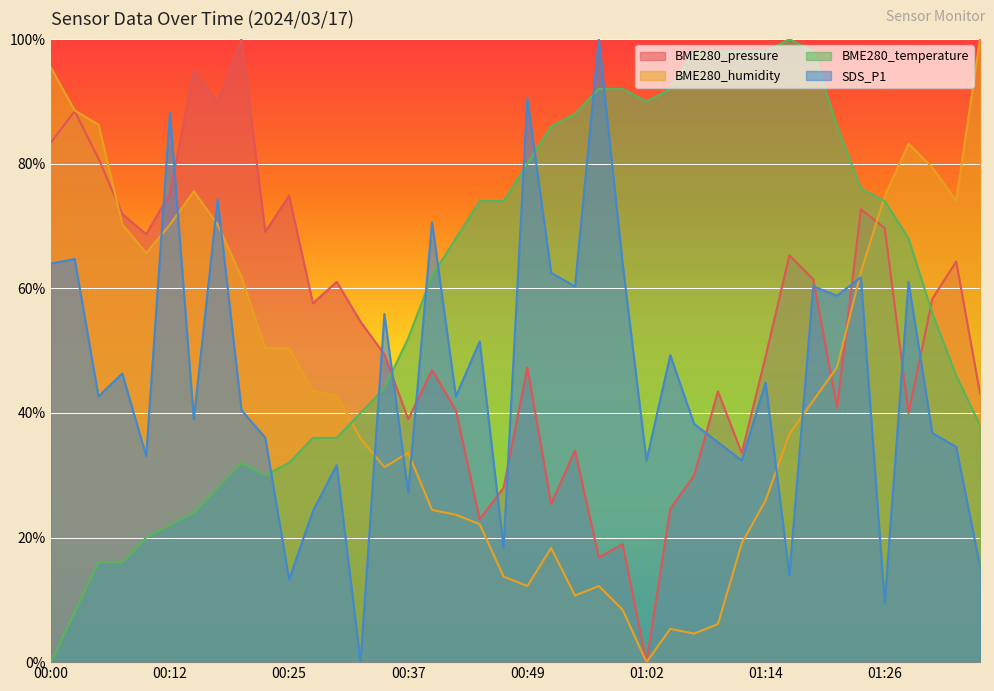

Between 00:05 and 00:47, which series saw the biggest shift?

BME280_humidity